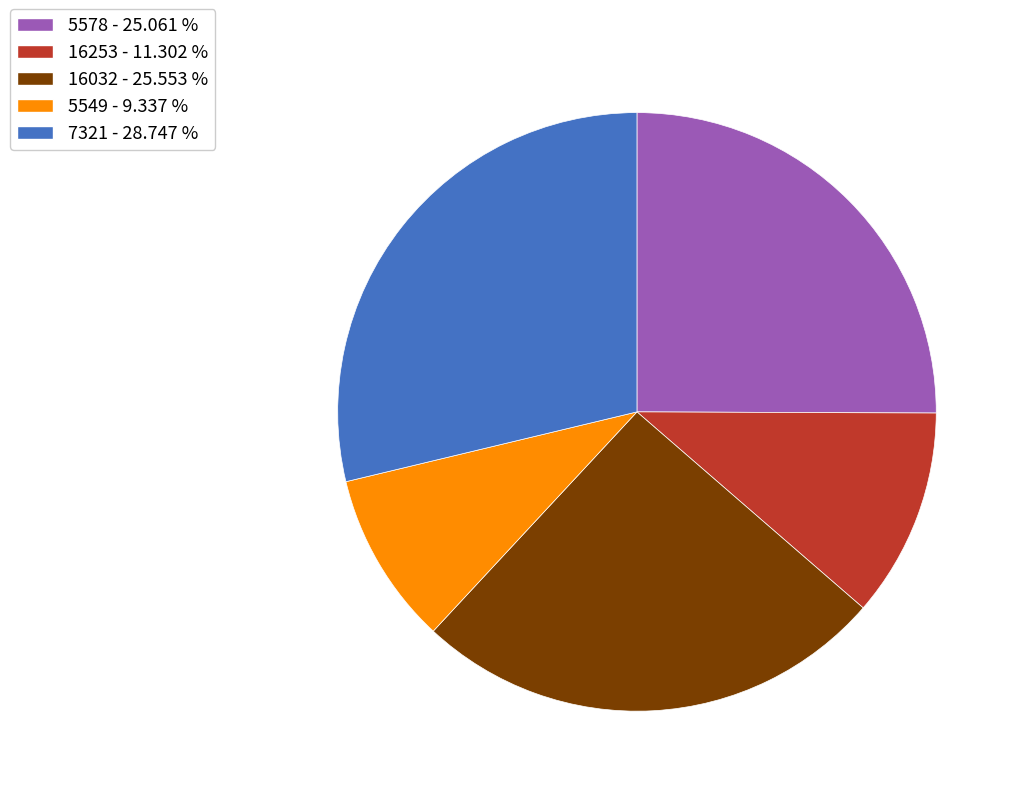

The 16253 slice represents 1% of the pie. True or false?

False